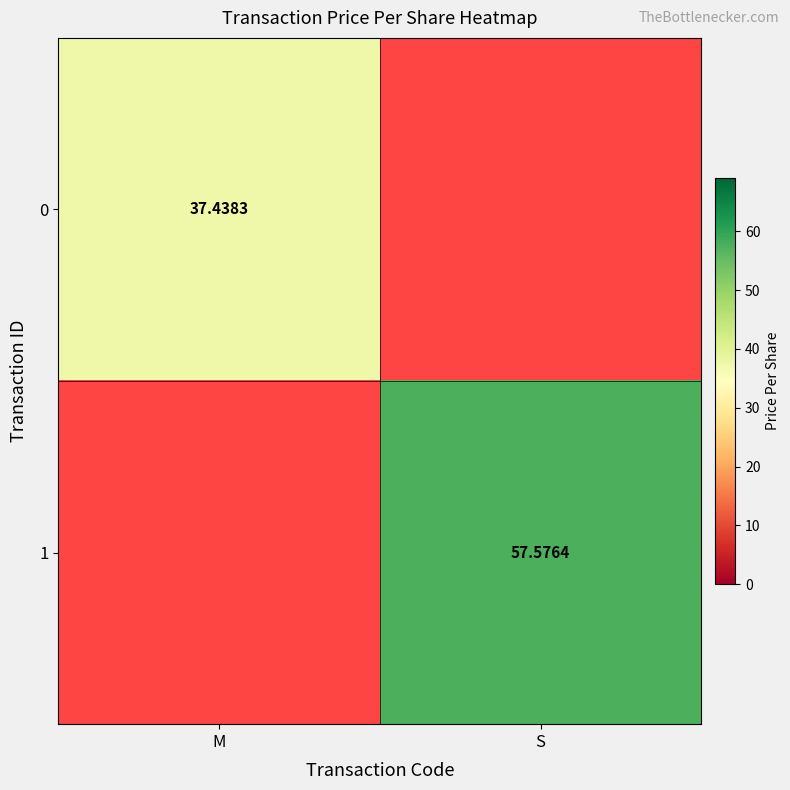

What value does the 0 series have at M?

37.4